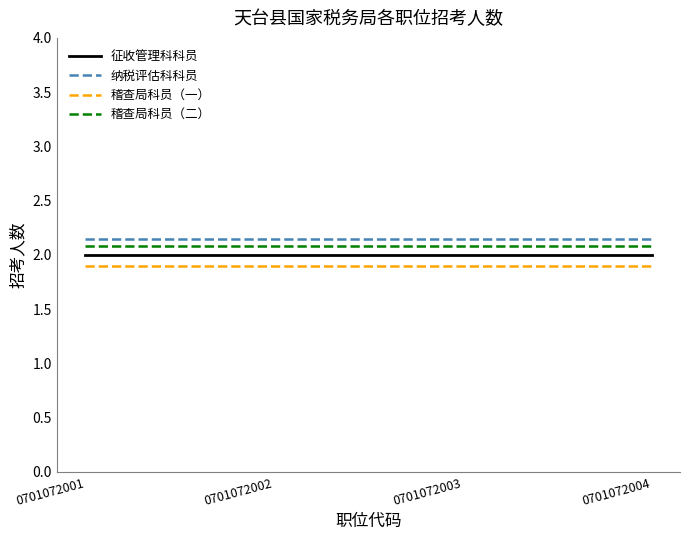

What is the total value across all series at 0701072001?

8.1